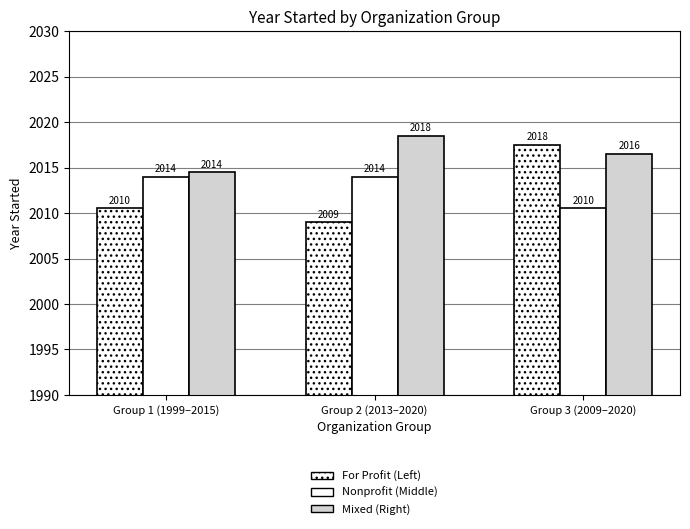

How many series are shown in this chart?

3